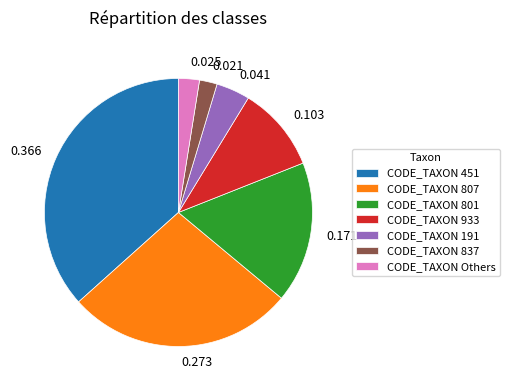

Does 0.171 represent more than half of the total?

No